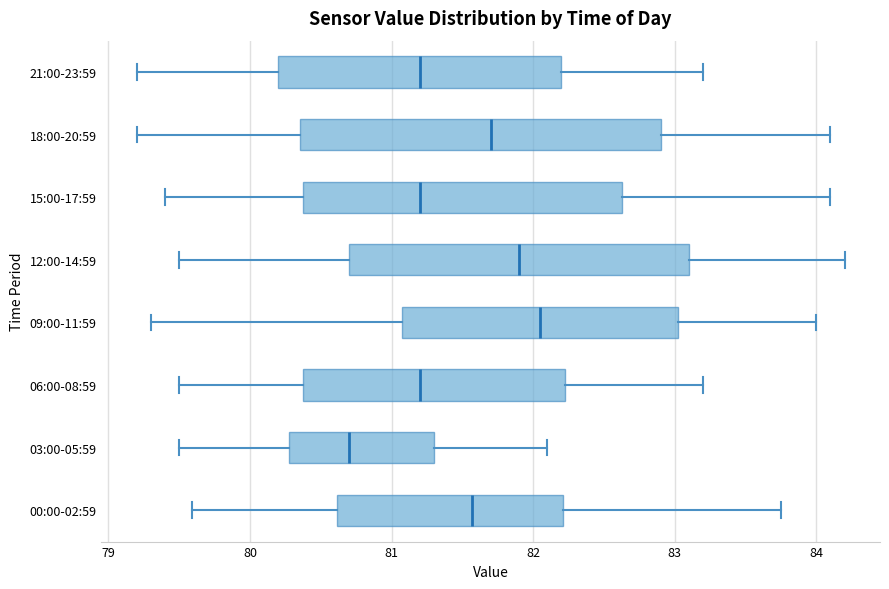

Reading bottom to top, transcribe this box plot: for each box, give where its median line is, the range the box spans, and where its two whiskers end, as read against the x-axis. The values are not printed on the chart, so give them approximately, as read against the axis.

00:00-02:59: median 81.6, box 80.6 to 82.2, whiskers 79.6 to 83.8
03:00-05:59: median 80.7, box 80.3 to 81.3, whiskers 79.5 to 82.1
06:00-08:59: median 81.2, box 80.4 to 82.2, whiskers 79.5 to 83.2
09:00-11:59: median 82.1, box 81.1 to 83.0, whiskers 79.3 to 84.0
12:00-14:59: median 81.9, box 80.7 to 83.1, whiskers 79.5 to 84.2
15:00-17:59: median 81.2, box 80.4 to 82.6, whiskers 79.4 to 84.1
18:00-20:59: median 81.7, box 80.4 to 82.9, whiskers 79.2 to 84.1
21:00-23:59: median 81.2, box 80.2 to 82.2, whiskers 79.2 to 83.2